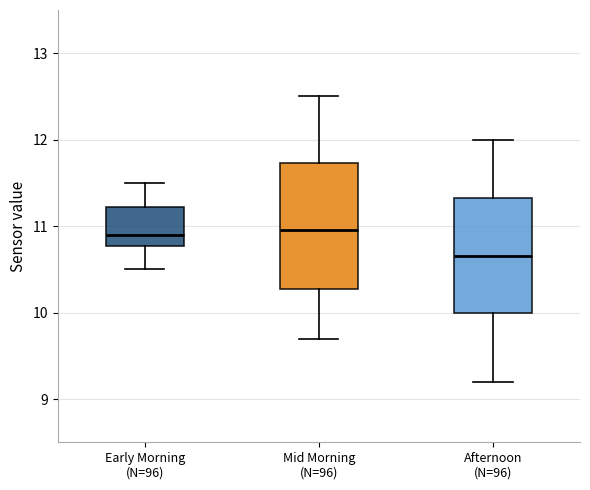

Which box has the lowest median line?

Afternoon (N=96)